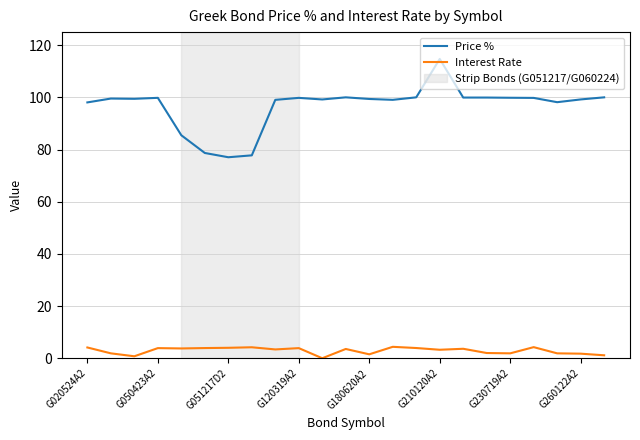

True or false: Price % and Interest Rate cross at least once.

False